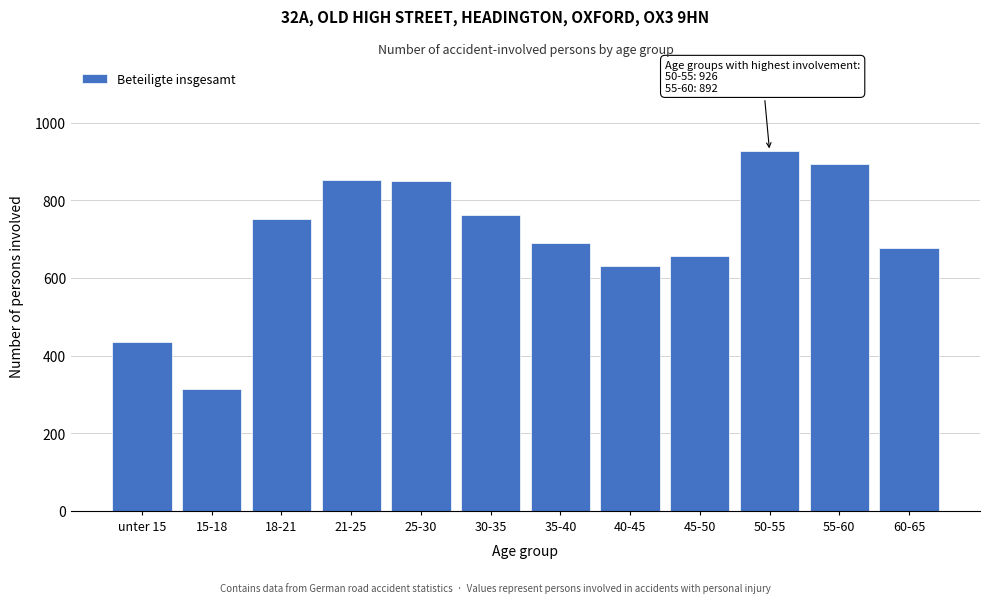

What is the change in value from 40-45 to 45-50?

+26